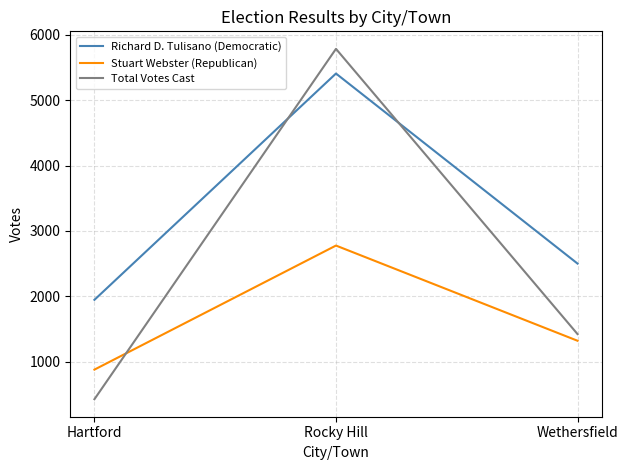

What is the difference between the Richard D. Tulisano (Democratic) values at Rocky Hill and Wethersfield?

2903